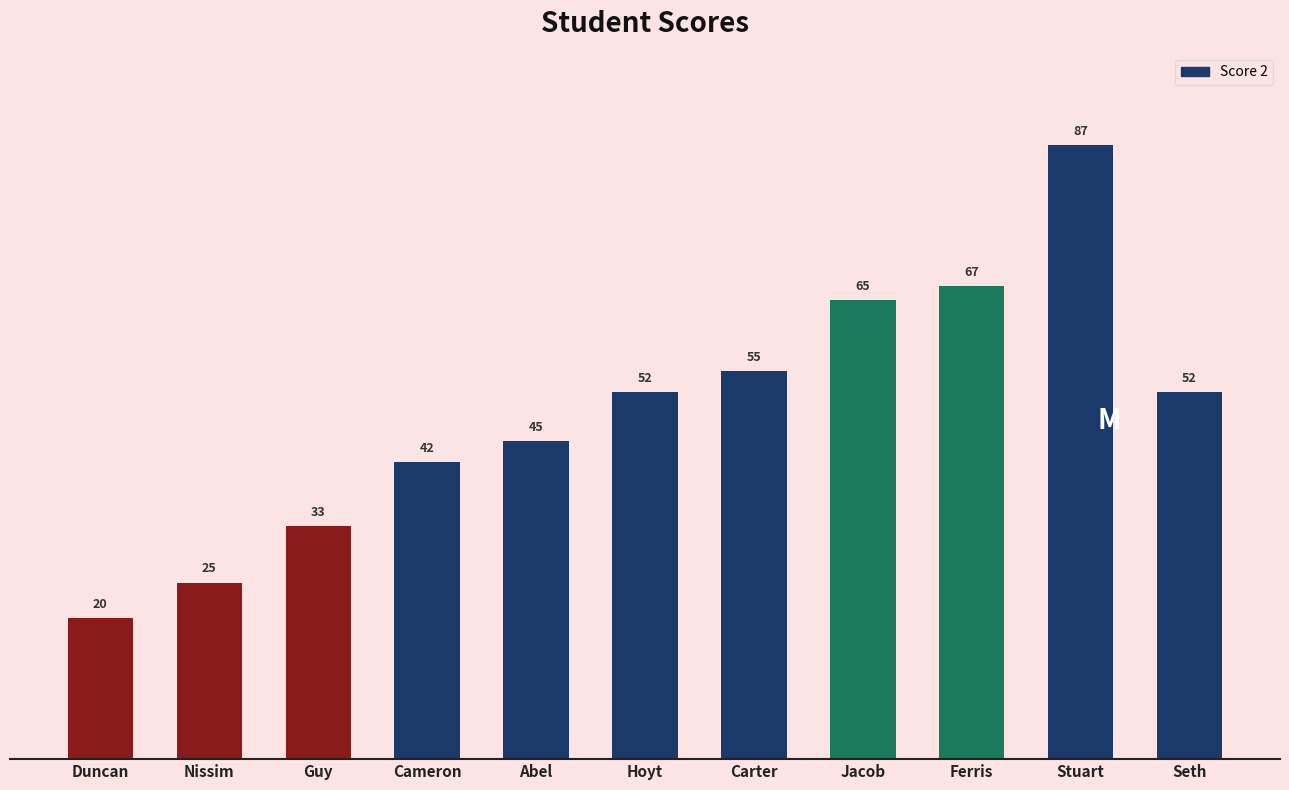

Reading right to left, extract all data points from this chart.

Seth=52	Stuart=87	Ferris=67	Jacob=65	Carter=55	Hoyt=52	Abel=45	Cameron=42	Guy=33	Nissim=25	Duncan=20